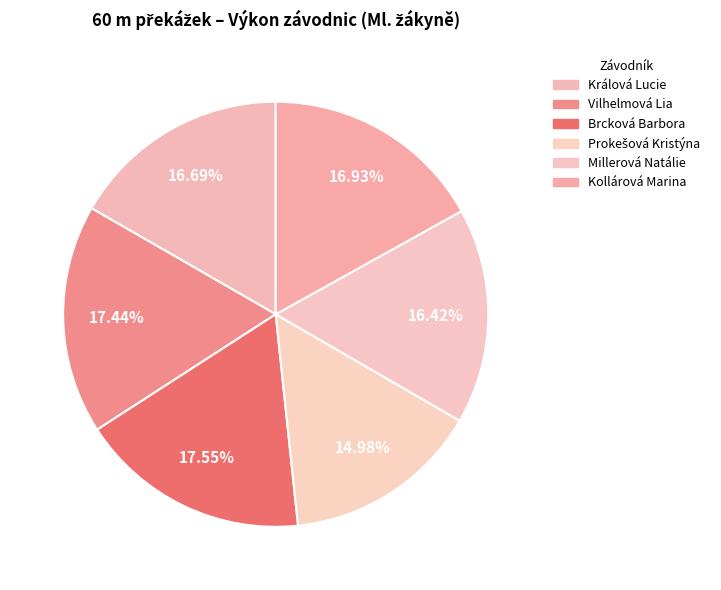

Count the number of slices in the pie.

6